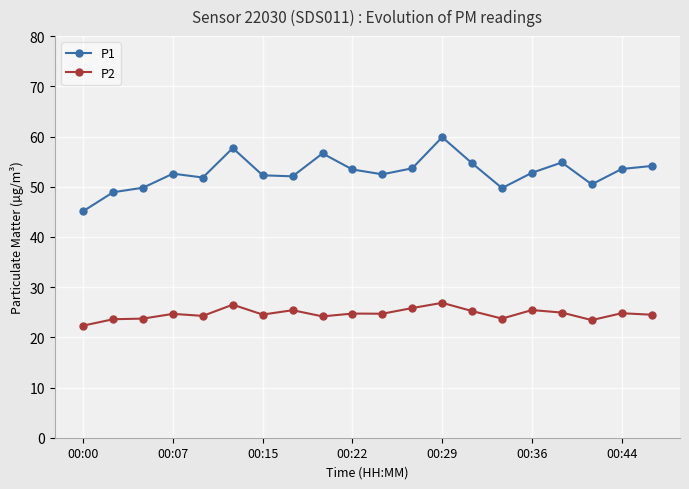

Which series has the largest range (max minus min)?

P1